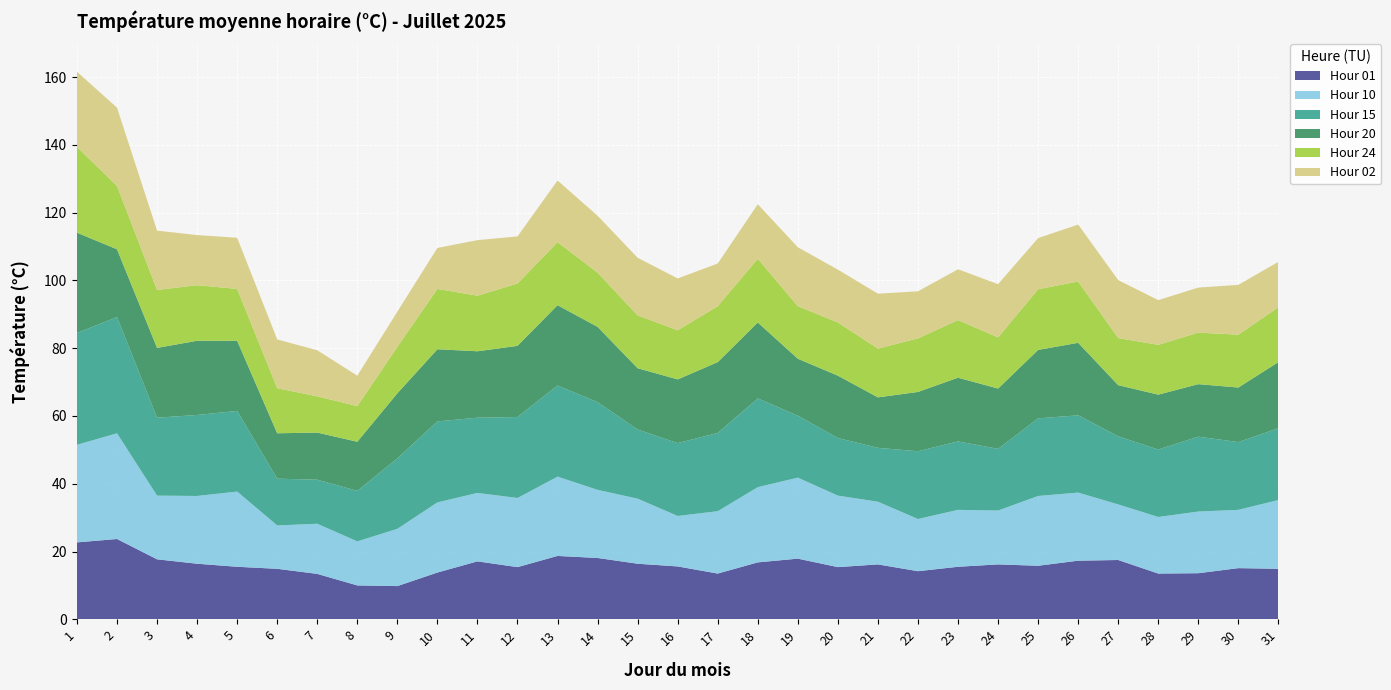

Reading left to right, what are all the values shown in this chart?

Hour 01: 1=22.7	2=23.7	3=17.7	4=16.4	5=15.5	6=14.9	7=13.4	8=10.0	9=9.8	10=13.8	11=17.1	12=15.4	13=18.7	14=18.1	15=16.4	16=15.6	17=13.5	18=16.8	19=17.9	20=15.4	21=16.2	22=14.2	23=15.5	24=16.2	25=15.8	26=17.3	27=17.5	28=13.5	29=13.6	30=15.1	31=14.9
Hour 10: 1=28.8	2=31.2	3=18.8	4=20.0	5=22.2	6=12.8	7=14.8	8=13.0	9=16.9	10=20.7	11=20.2	12=20.4	13=23.4	14=20.1	15=19.2	16=14.9	17=18.4	18=22.2	19=23.9	20=21.1	21=18.5	22=15.4	23=16.8	24=15.9	25=20.6	26=20.1	27=16.4	28=16.7	29=18.2	30=17.2	31=20.3
Hour 15: 1=33.0	2=34.3	3=23.0	4=23.9	5=23.8	6=13.8	7=13.0	8=14.9	9=20.8	10=23.9	11=22.2	12=23.9	13=26.9	14=25.9	15=20.4	16=21.5	17=23.1	18=26.2	19=18.3	20=17.0	21=15.9	22=20.0	23=20.2	24=18.2	25=22.9	26=22.8	27=20.1	28=19.9	29=22.1	30=20.0	31=21.2
Hour 20: 1=29.6	2=20.0	3=20.6	4=21.9	5=20.7	6=13.4	7=13.9	8=14.5	9=19.2	10=21.3	11=19.6	12=21.0	13=23.7	14=22.2	15=18.1	16=18.8	17=20.9	18=22.4	19=16.8	20=18.4	21=14.9	22=17.5	23=18.8	24=17.8	25=20.2	26=21.4	27=15.1	28=16.2	29=15.5	30=16.1	31=19.5
Hour 24: 1=25.3	2=18.7	3=17.1	4=16.4	5=15.3	6=13.3	7=10.7	8=10.5	9=13.7	10=17.8	11=16.4	12=18.4	13=18.6	14=16.0	15=15.6	16=14.5	17=16.5	18=18.8	19=15.5	20=15.7	21=14.4	22=15.8	23=17.0	24=15.1	25=17.9	26=18.1	27=13.9	28=14.7	29=15.2	30=15.6	31=16.2
Hour 02: 1=22.2	2=23.1	3=17.5	4=14.8	5=15.1	6=14.4	7=13.6	8=9.0	9=10.4	10=12.1	11=16.4	12=13.9	13=18.2	14=16.8	15=17.0	16=15.3	17=12.6	18=16.1	19=17.4	20=15.6	21=16.2	22=13.9	23=15.0	24=15.7	25=15.1	26=16.8	27=17.1	28=13.2	29=13.3	30=14.7	31=13.4